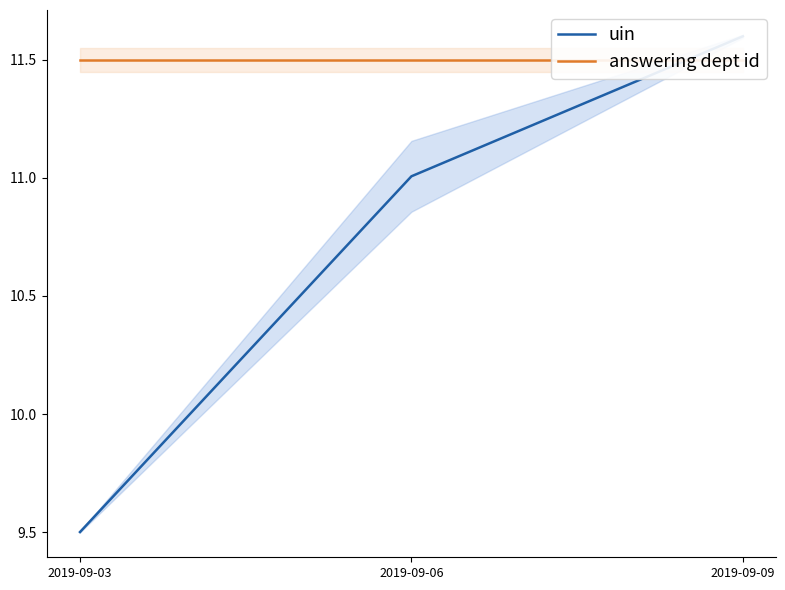

List the series in order of their peak value, highest first.

uin, answering dept id